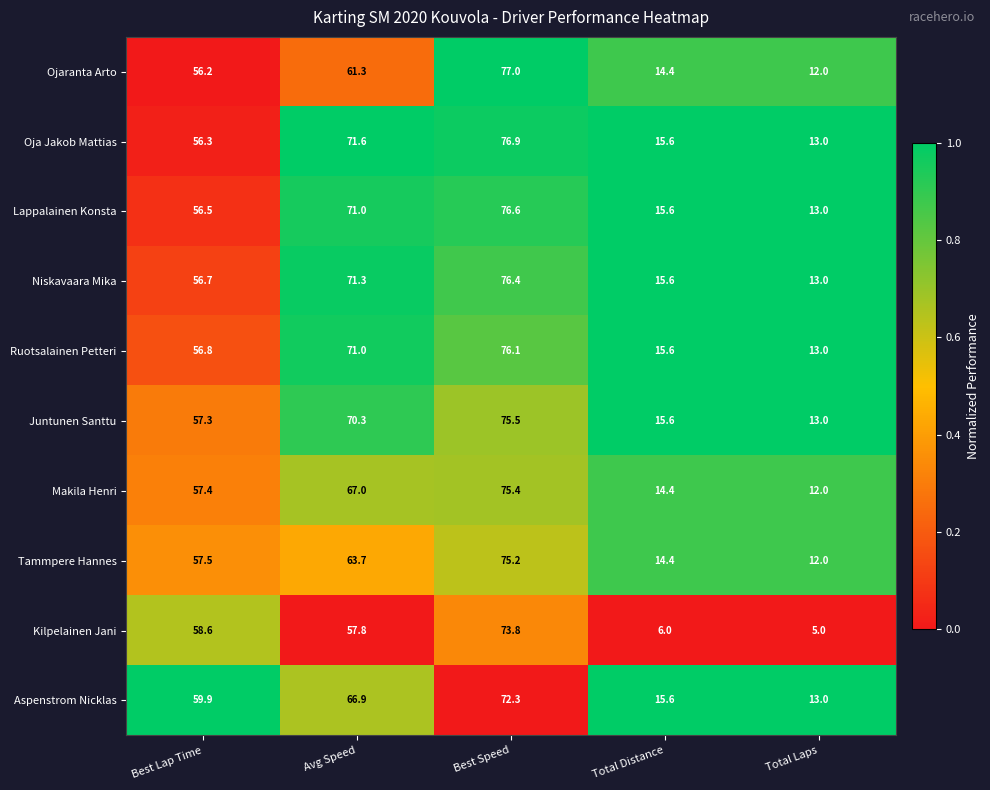

Rank the series at Best Speed from highest to lowest value.

Ojaranta Arto, Oja Jakob Mattias, Lappalainen Konsta, Niskavaara Mika, Ruotsalainen Petteri, Juntunen Santtu, Makila Henri, Tammpere Hannes, Kilpelainen Jani, Aspenstrom Nicklas